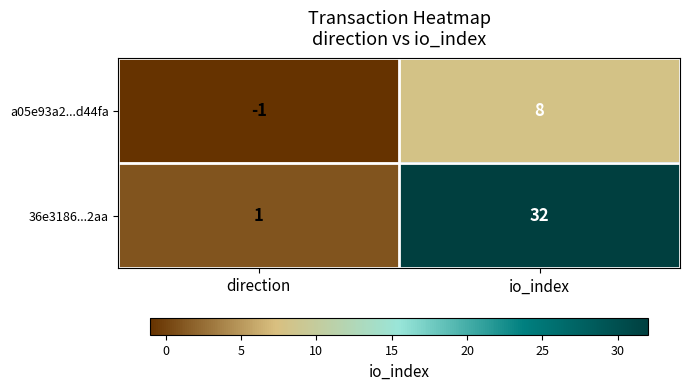

How many categories are shown in the chart?

2